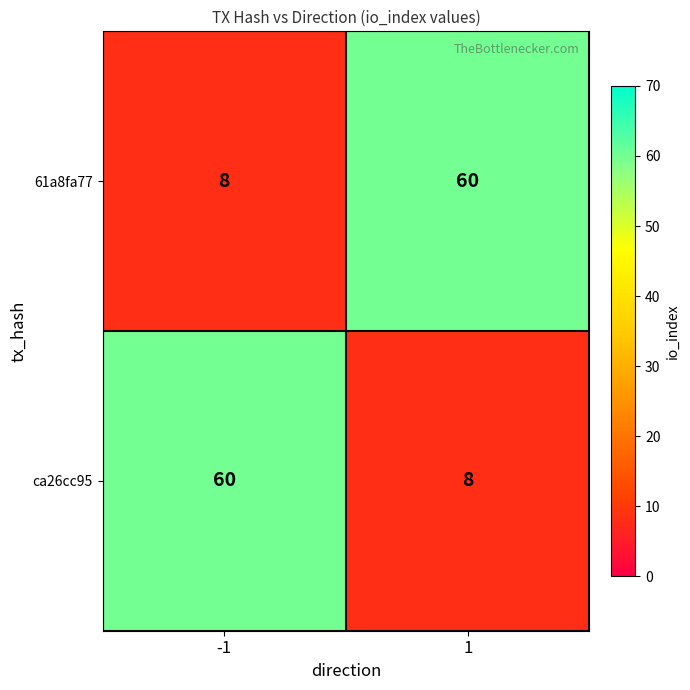

What is the difference between the 61a8fa77 values at 1 and -1?

52